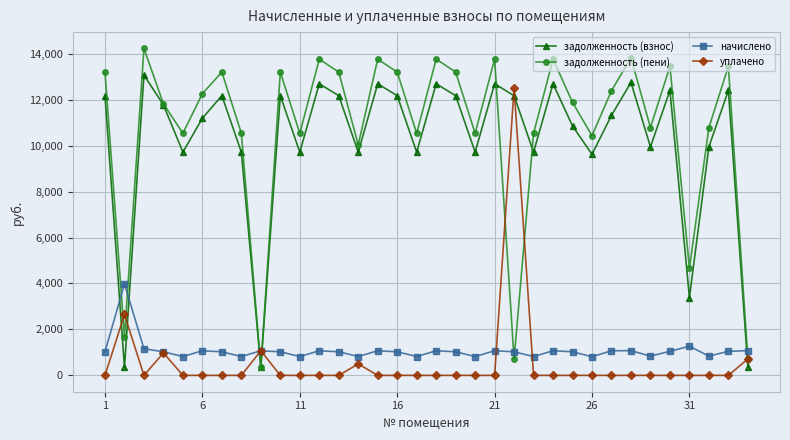

What is the value of the начислено point at the 11th from the left?

819.7